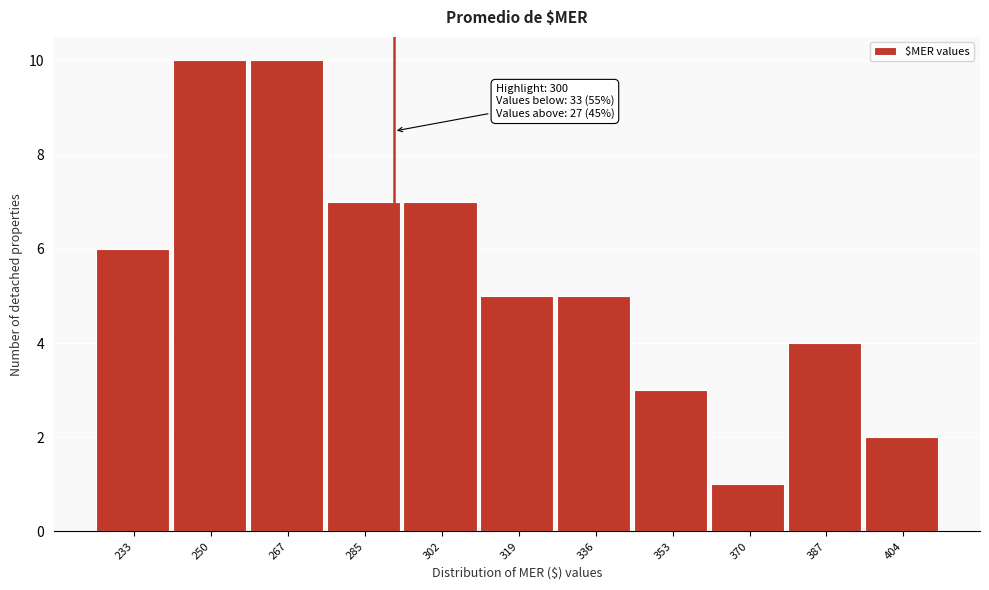

Reading left to right, extract all data points from this chart.

233=6	250=10	267=10	285=7	302=7	319=5	336=5	353=3	370=1	387=4	404=2